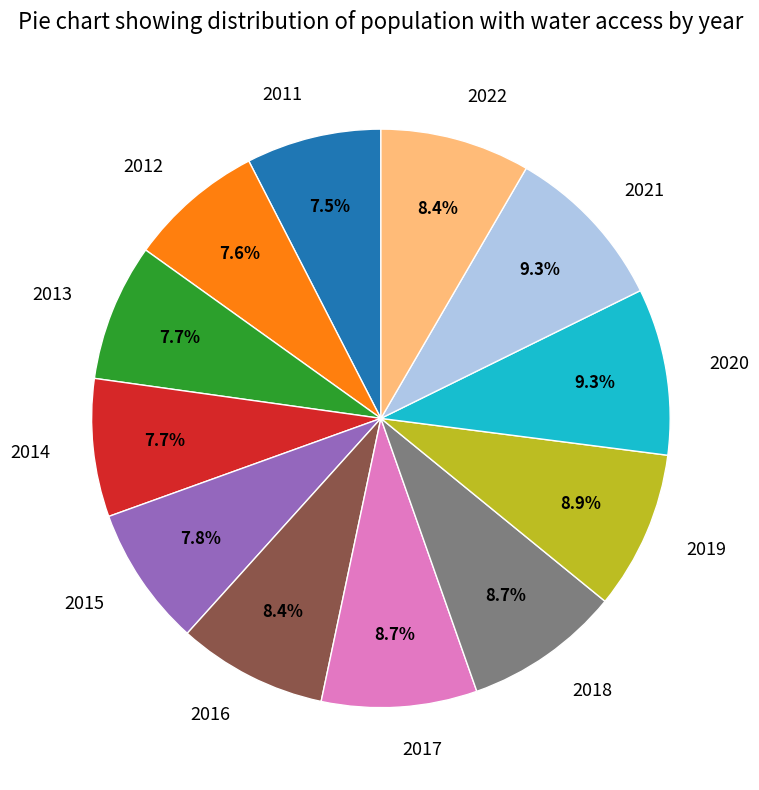

How much of the chart is everything except 2014?

92.3%